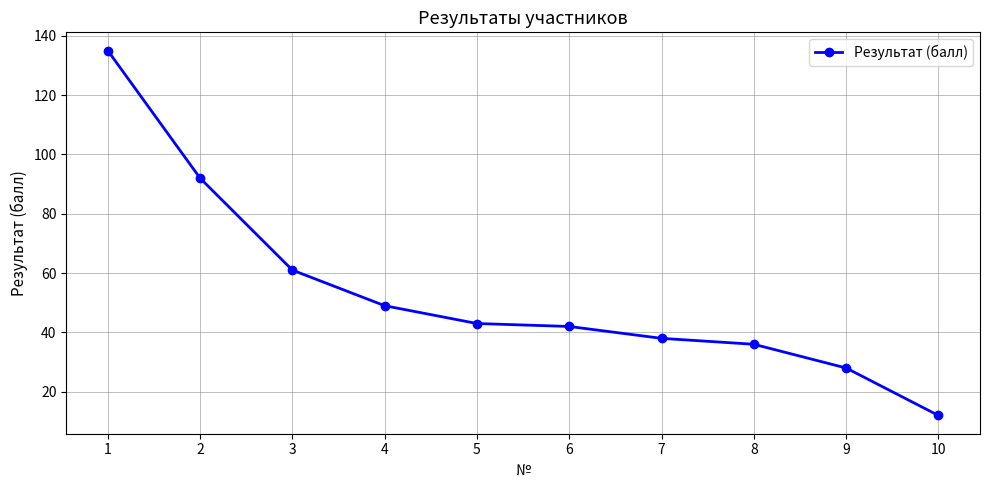

What value does the data have at 2?

92